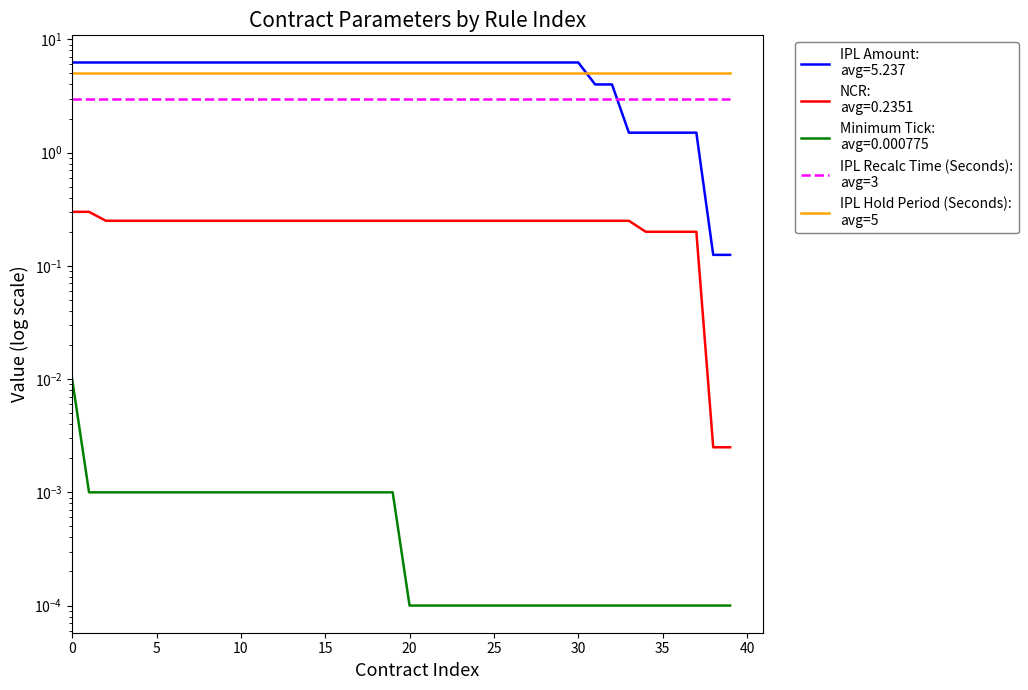

True or false: IPL Hold Period (Seconds):
avg=5 has a value of 9 at 35.

False